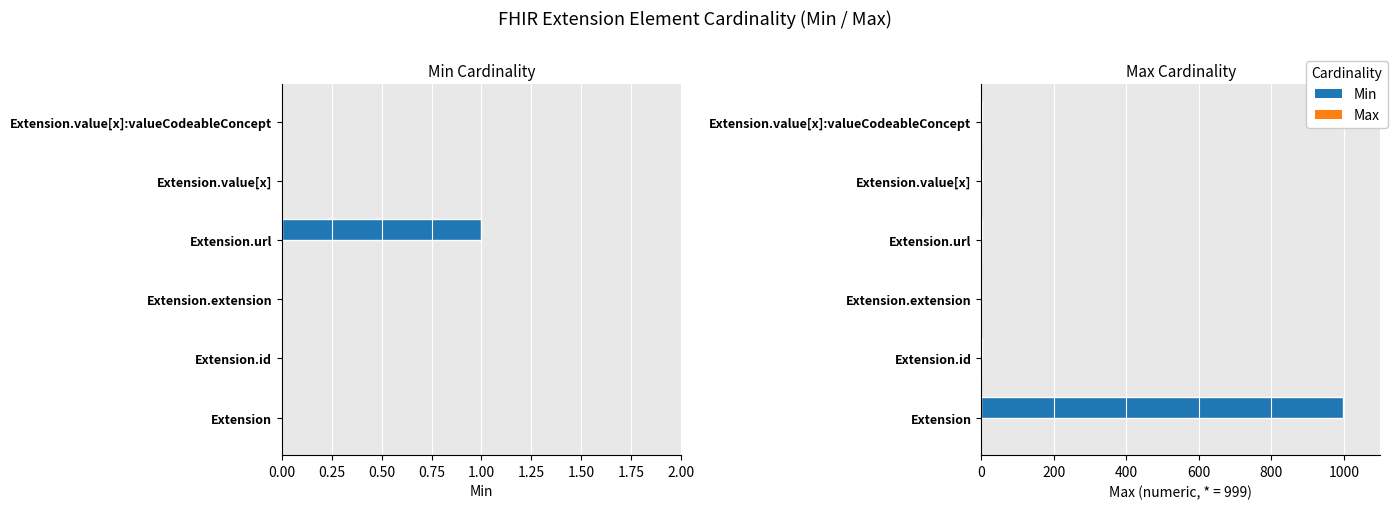

What is the spread (max minus min) of values at Extension.value[x]?

1